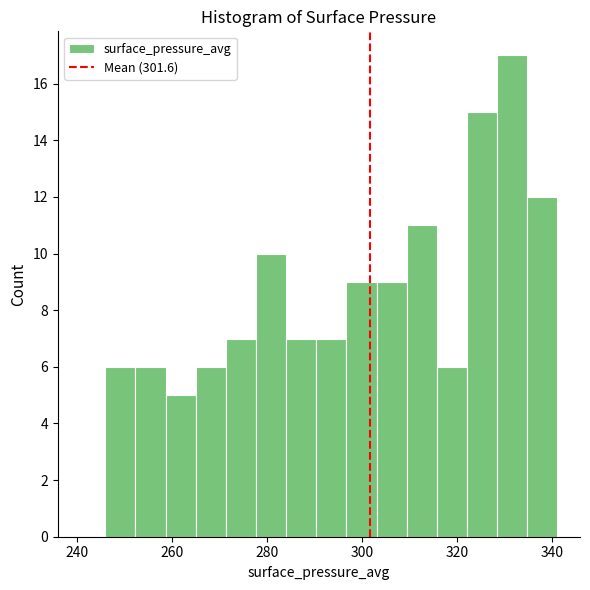

Around what value on the x-axis is the tallest bar? Give the approximate position of its centre, as read against the axis.

332